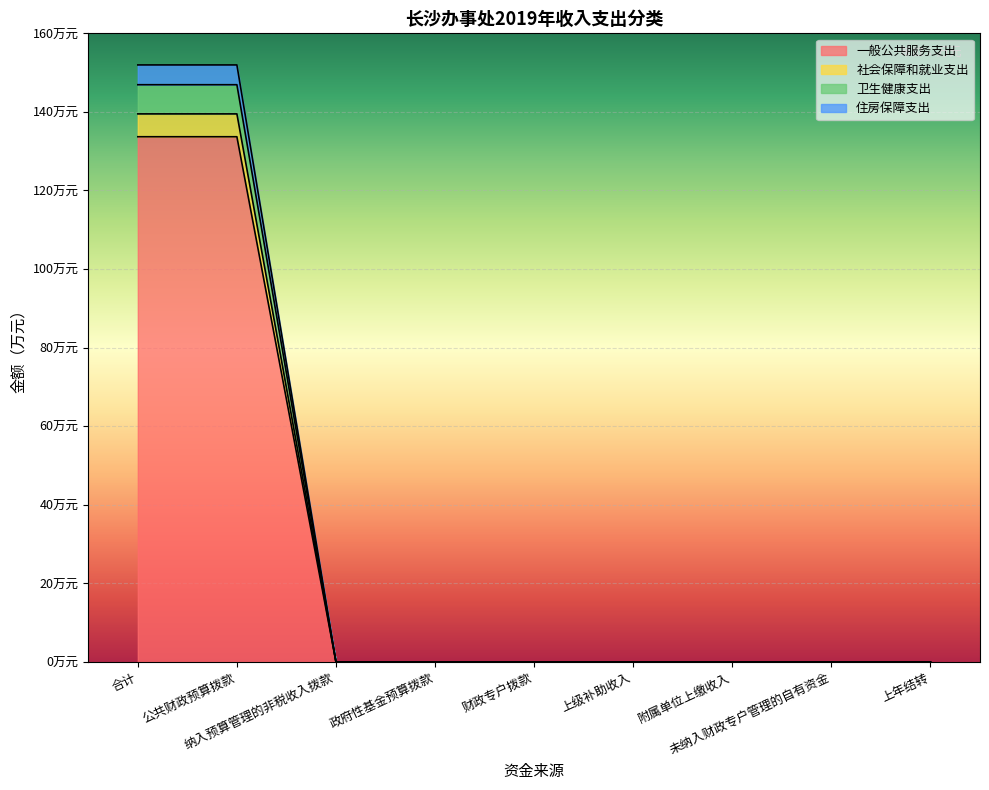

Does the chart display data point markers on the line(s)?

No